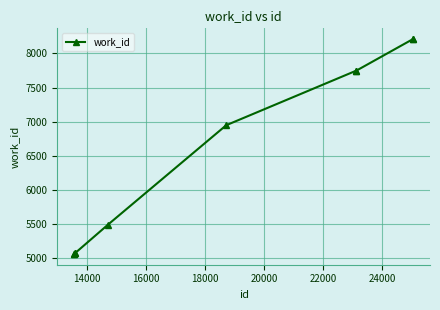

What is the greatest value displayed?

8210